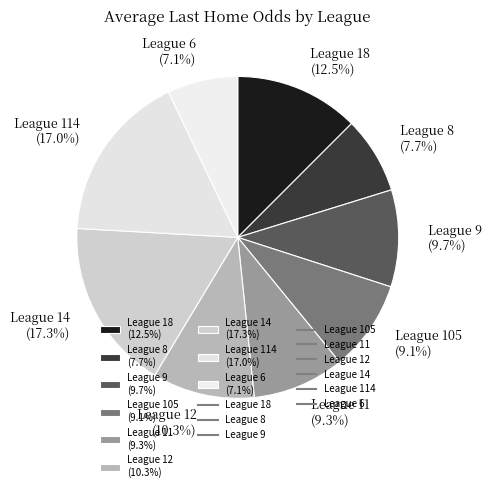

Which category has the smallest portion of the pie?

League 6 (7.1%)